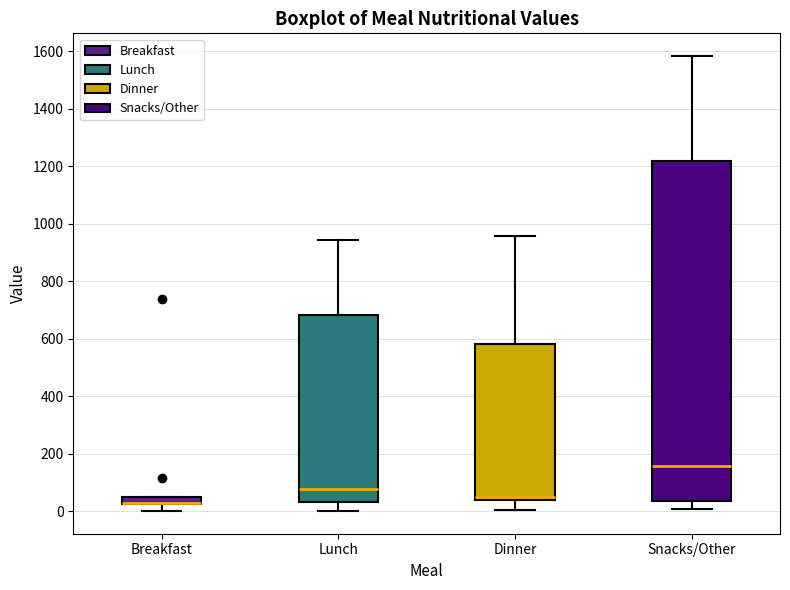

Which box is the tallest, from its lower edge to its upper edge?

Snacks/Other